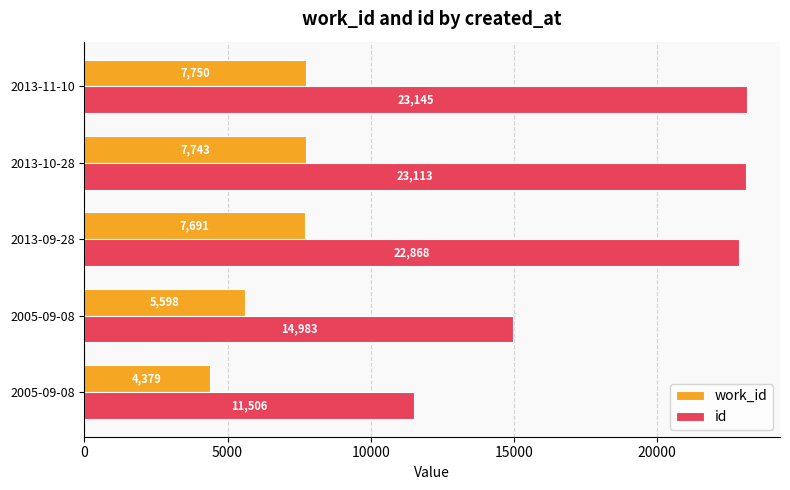

Count the number of data series in this chart.

2